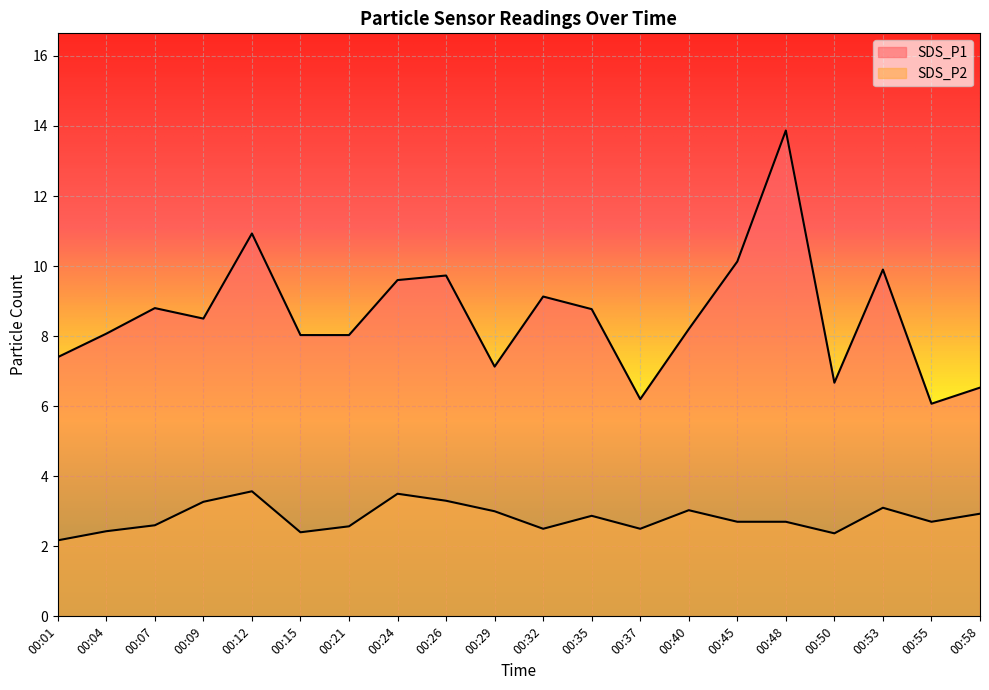

How many data points in SDS_P1 are above 8?

14